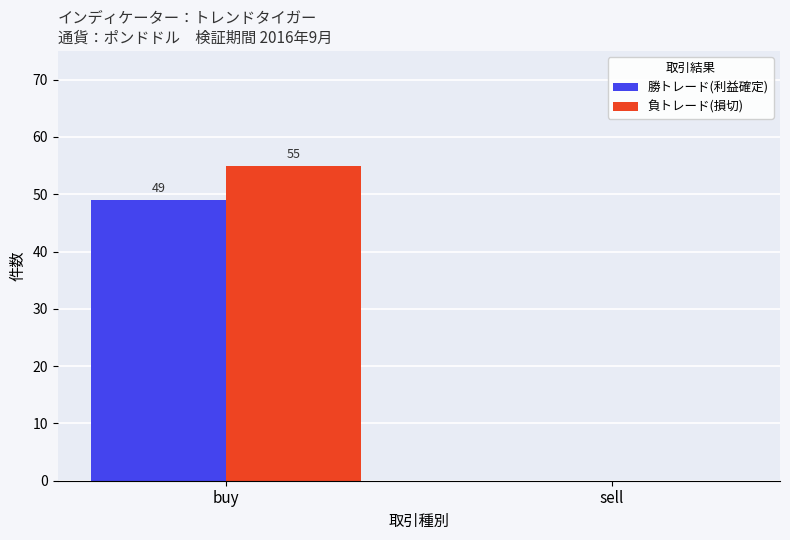

What is the total value across all series at buy?

104